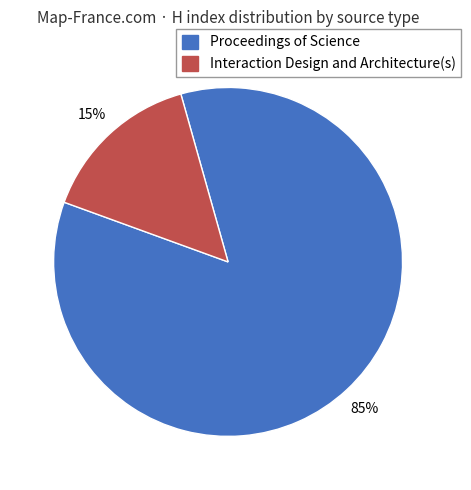

To the nearest percent, what percentage of the pie is Interaction Design and Architecture(s)?

15%